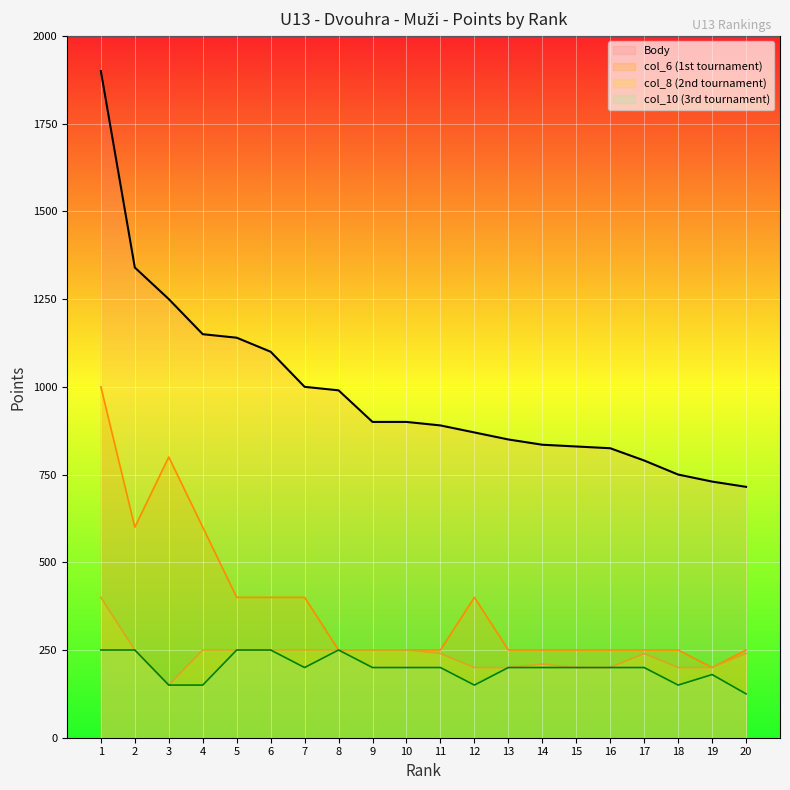

True or false: col_6 has more than 1 points higher than both neighbors.

True